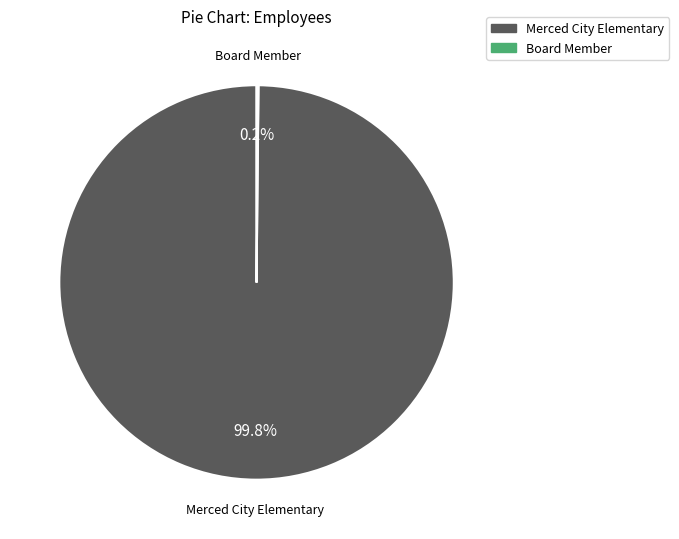

Does any single category account for the majority?

Yes